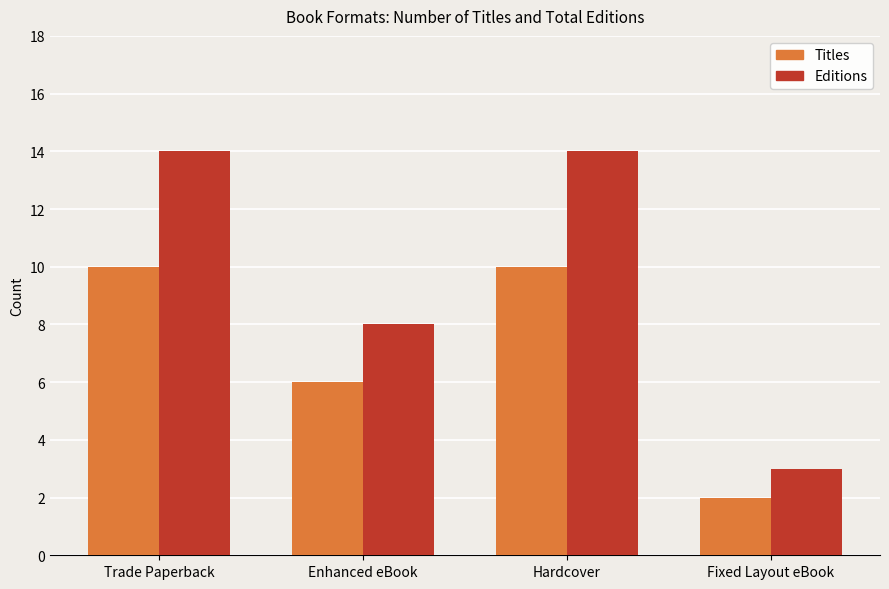

Is the value of Editions at Hardcover greater than the value of Titles at Trade Paperback?

Yes